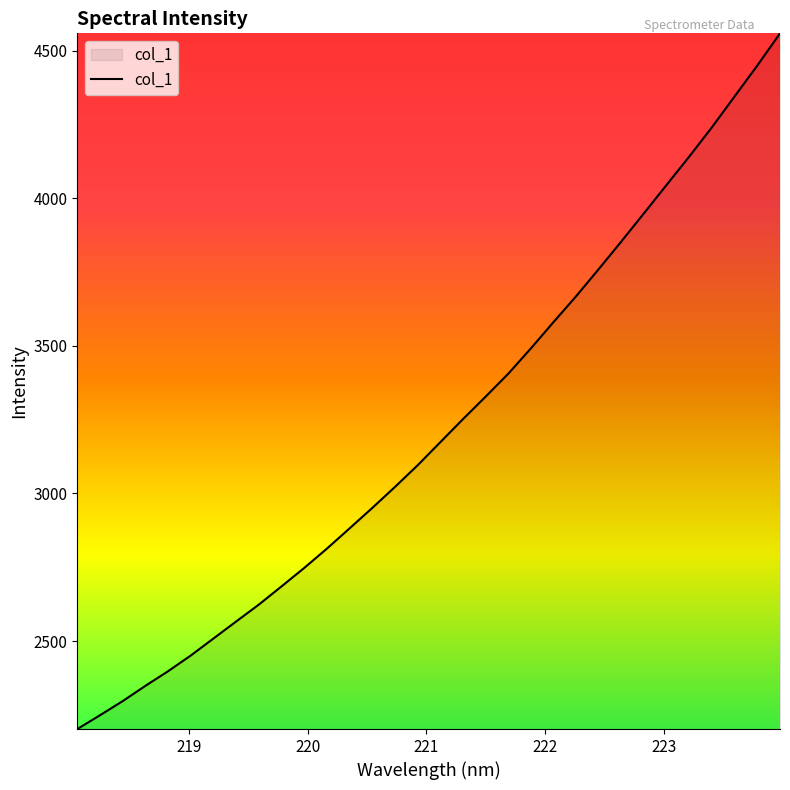

What is the smallest value displayed?

2201.8